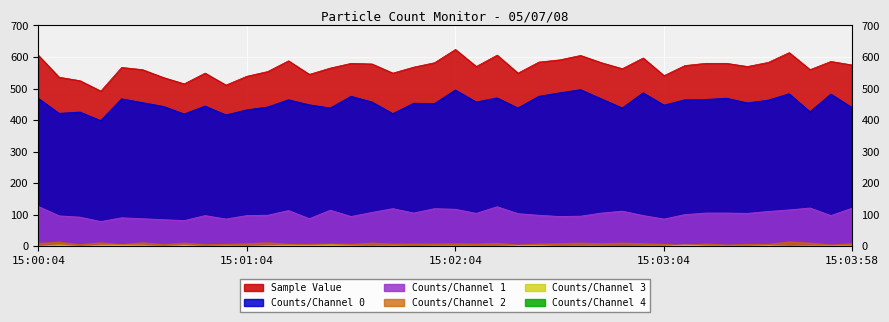

True or false: Counts/Channel 1 has more than 1 interior local peaks.

True